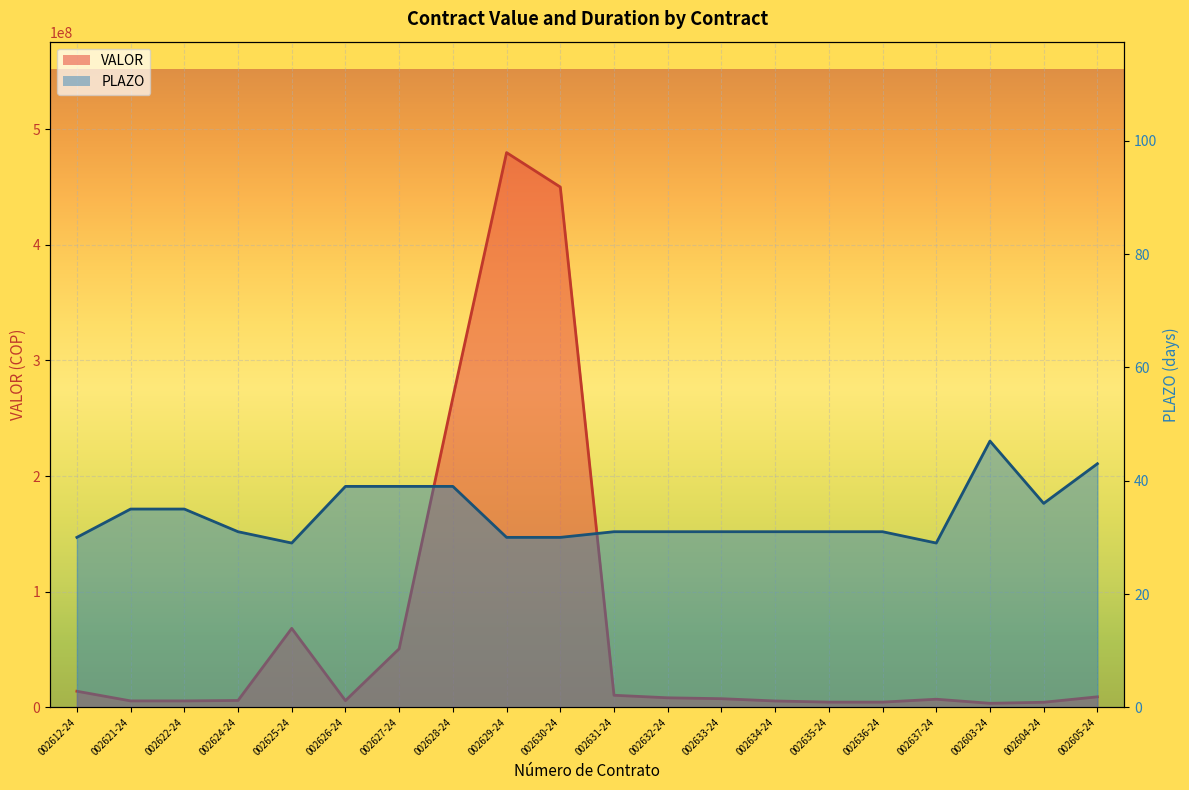

How many data points in PLAZO are less than 31?

5